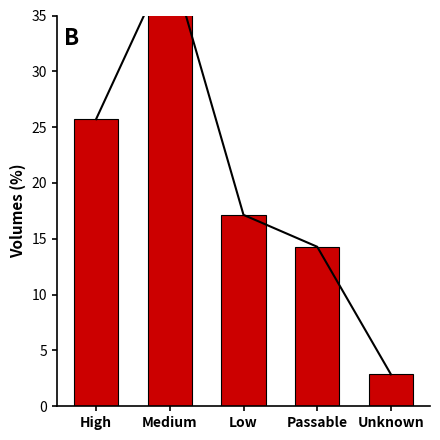

Where is the data nearest to the value 21?

Low